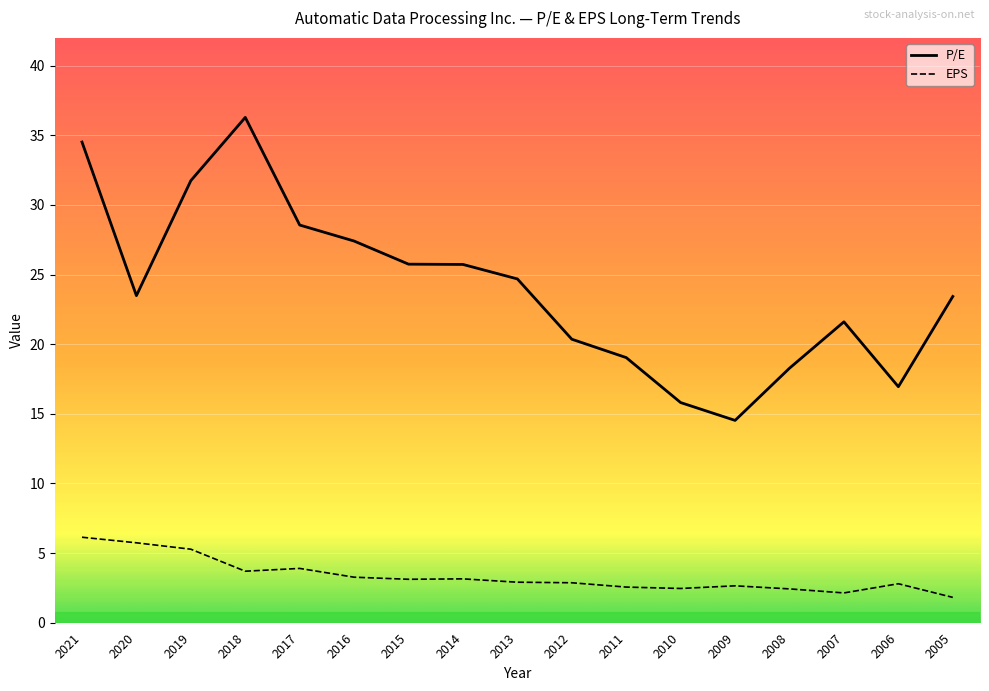

Reading right to left, list all the values displayed in this chart.

P/E: 23.4	16.9	21.6	18.3	14.5	15.8	19.0	20.4	24.7	25.7	25.8	27.4	28.6	36.3	31.8	23.5	34.5
EPS: 1.8	2.8	2.1	2.4	2.6	2.5	2.6	2.9	2.9	3.1	3.1	3.3	3.9	3.7	5.3	5.7	6.1